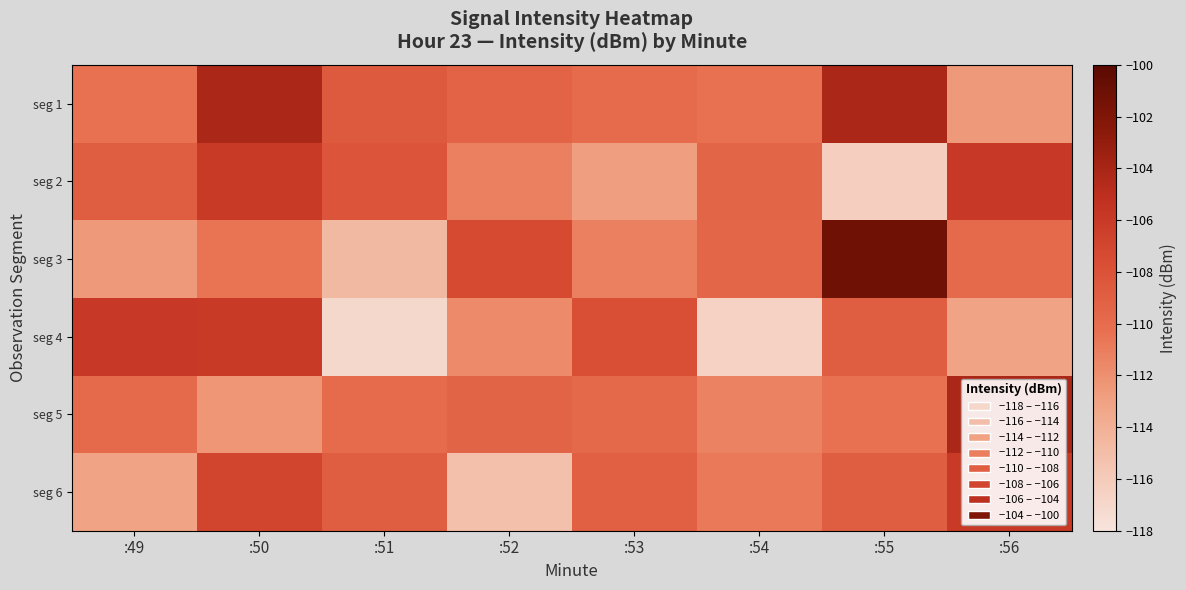

Count the number of categories in the chart.

8